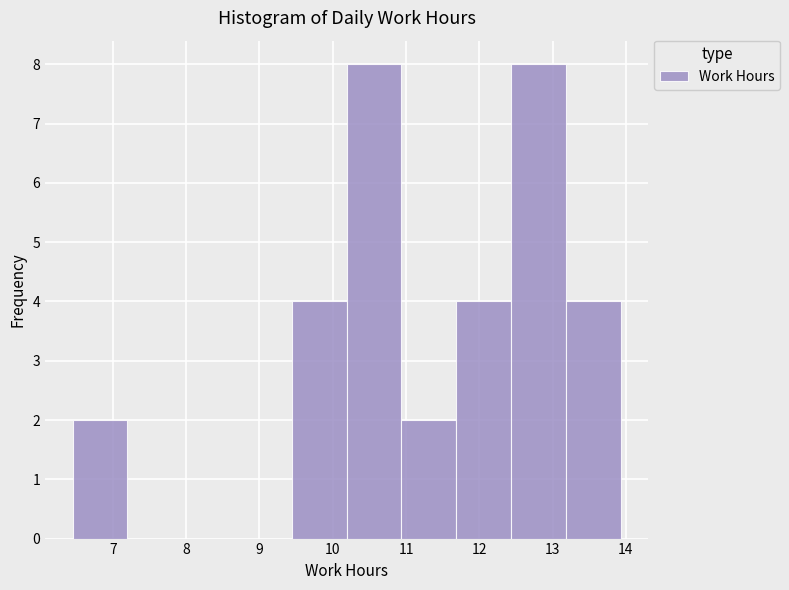

How tall is the bar that spans 10.9 to 11.7 on the x-axis? Neither the bar edges nor the heights are printed on the chart, so give them approximately, as read against the axes.

2